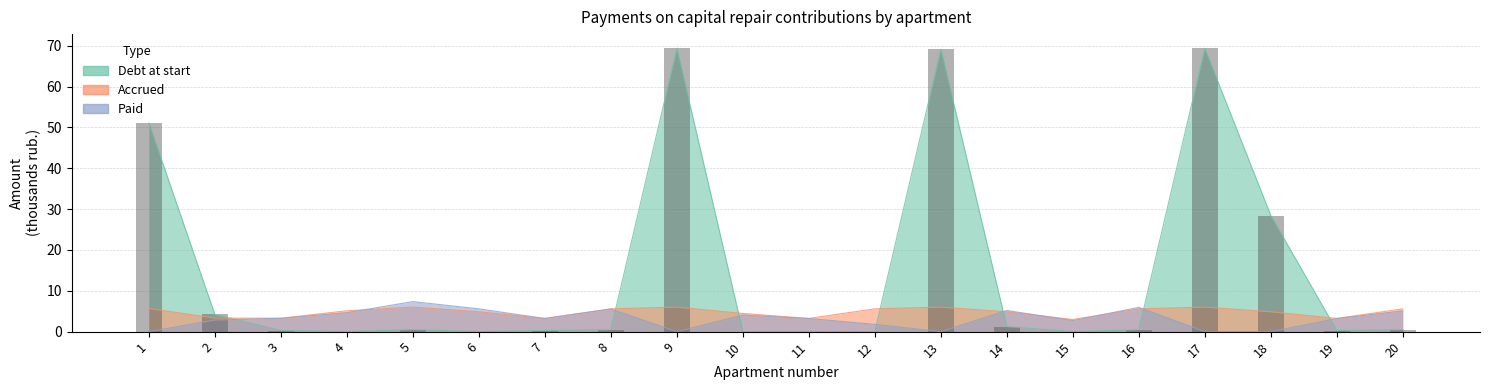

Is the value of nachisleno at 18 greater than the value of uplacheno at 18?

Yes